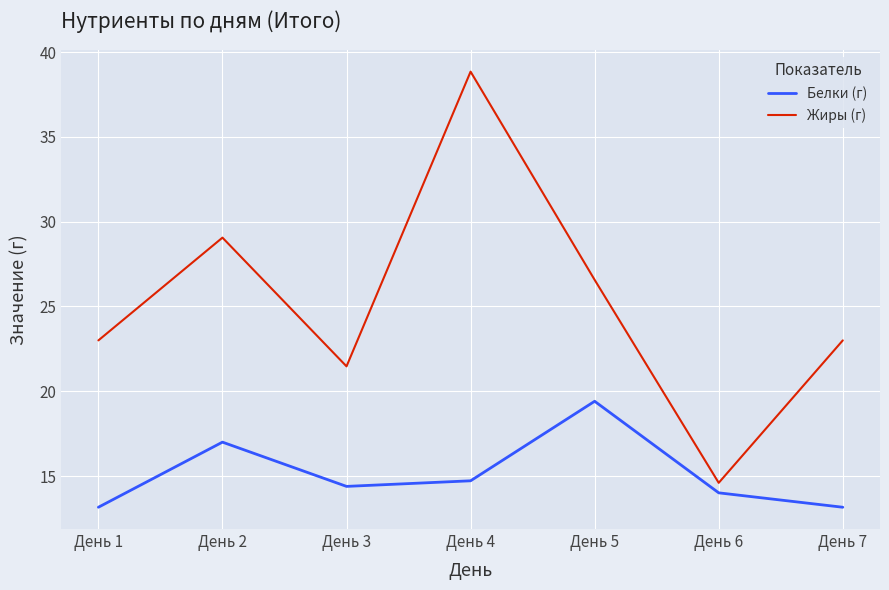

True or false: Жиры (г) and Белки (г) intersect in this chart.

False